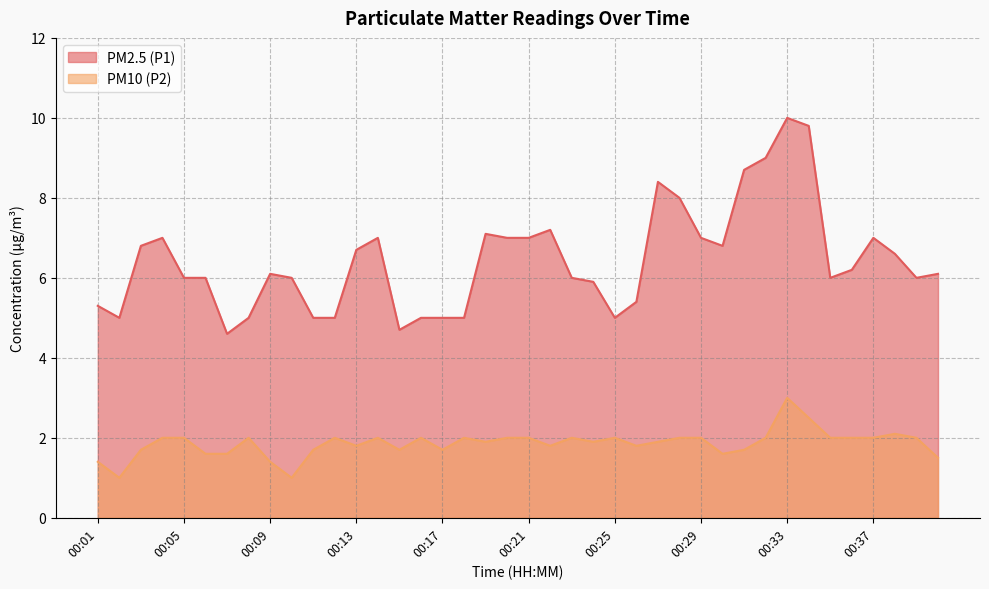

True or false: PM2.5 (P1) and PM10 (P2) intersect in this chart.

False